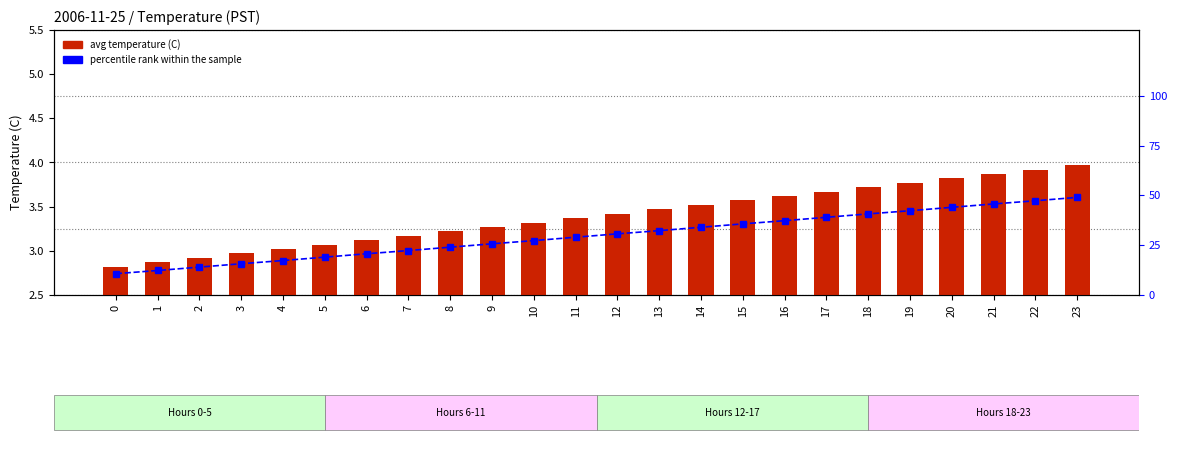

Rank the series at 1 from highest to lowest value.

percentile rank within the sample, avg temperature (C)